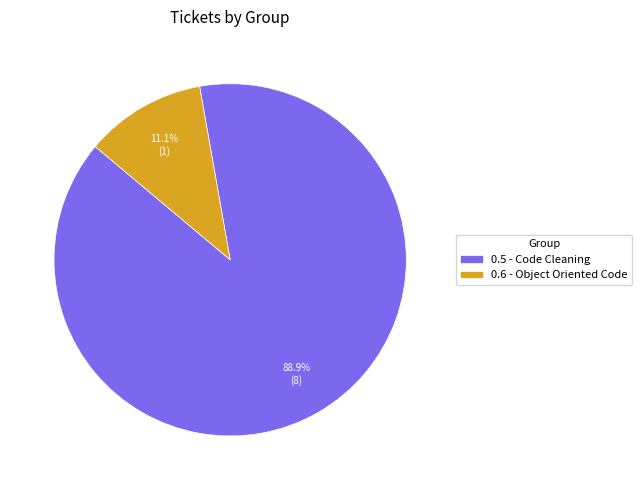

Which has a higher value, 0.5 - Code Cleaning or 0.6 - Object Oriented Code?

0.5 - Code Cleaning